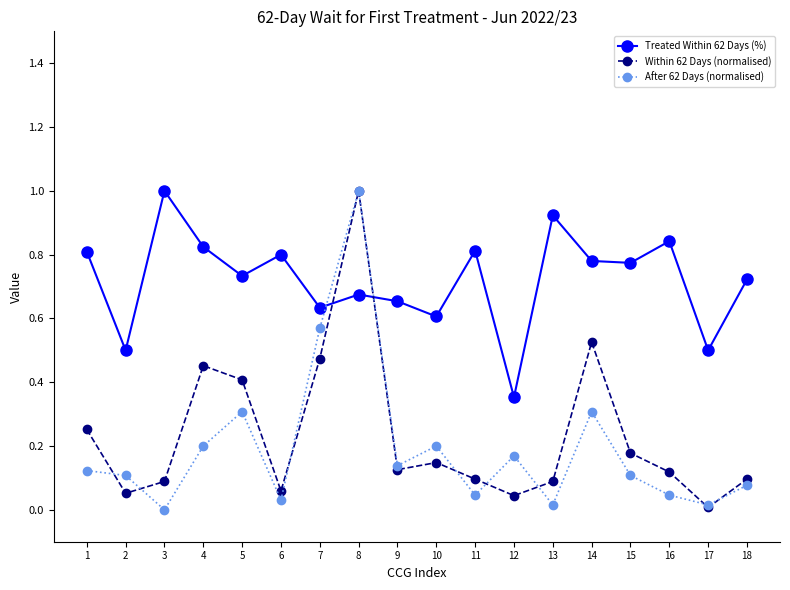

At which category does Treated Within 62 Days (%) reach its first local valley?

2